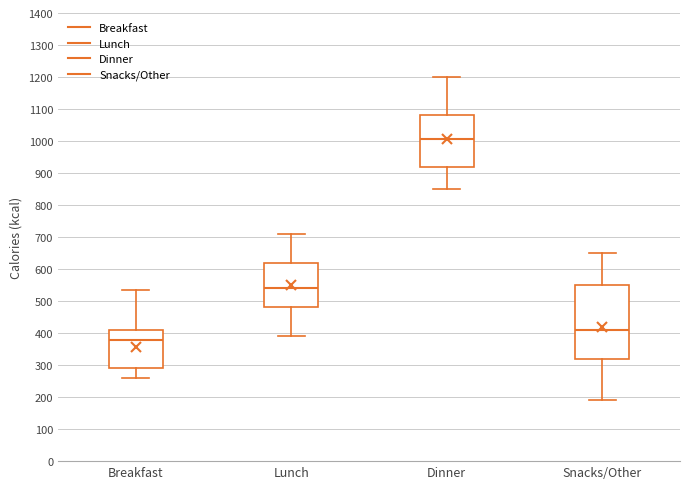

Where is the lower edge of the box for Breakfast on the y-axis? The values are not printed on the chart, so give them approximately, as read against the axis.

290